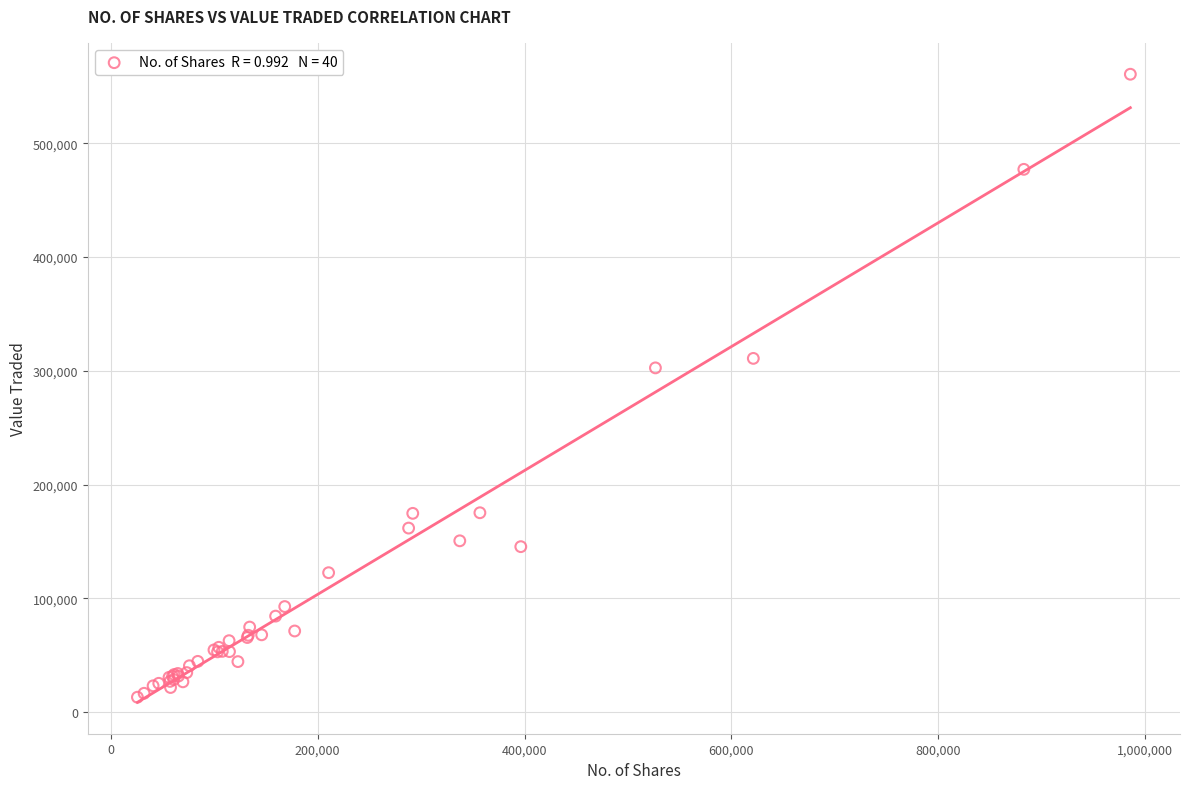

What Y value in the scatter plot is closest to 286899?

302583